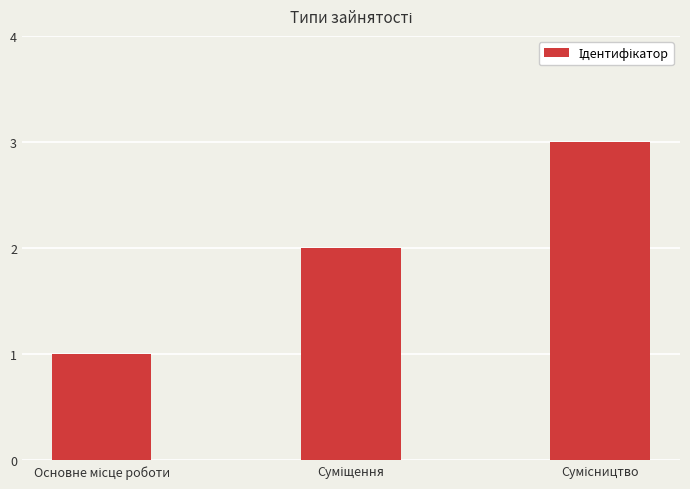

What is the sum of all values?

6